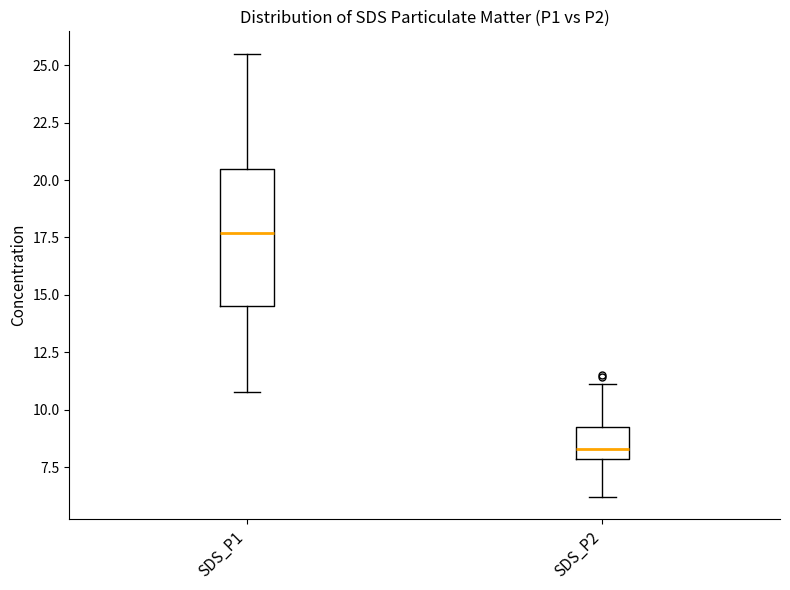

Reading left to right, read every box against the y-axis: the position of its median line, the range the box covers, and the ends of its whiskers. The values are not printed on the chart, so give them approximately, as read against the axis.

SDS_P1: median 17.5, box 14.5 to 20.5, whiskers 11.0 to 25.5
SDS_P2: median 8.5, box 8.0 to 9.5, whiskers 6.0 to 11.0